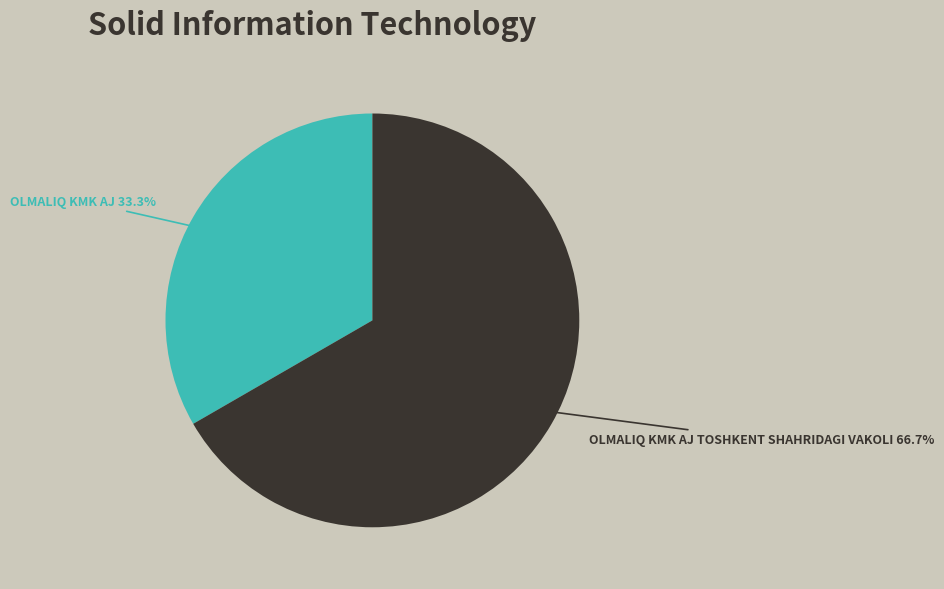

Is there any slice that represents more than half of the pie?

Yes